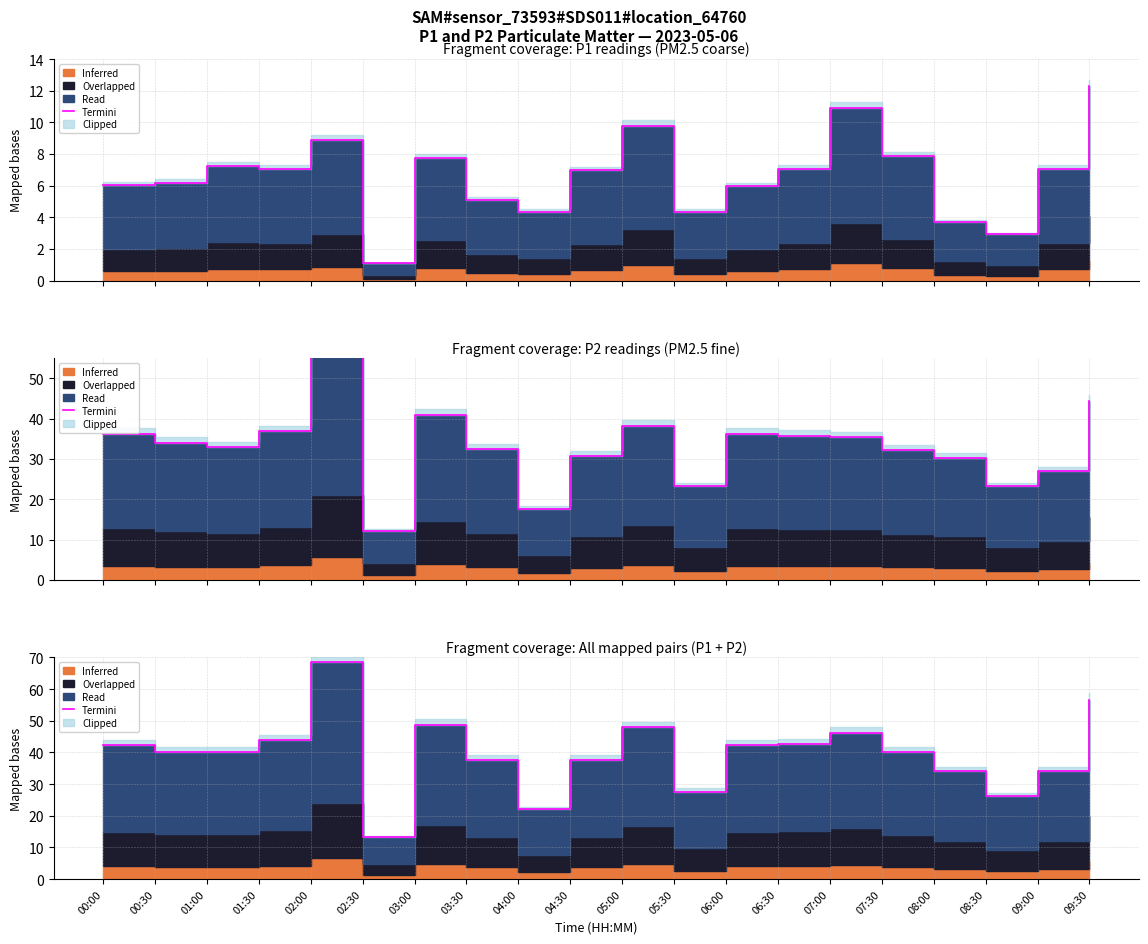

Where is the first local minimum?

01:00